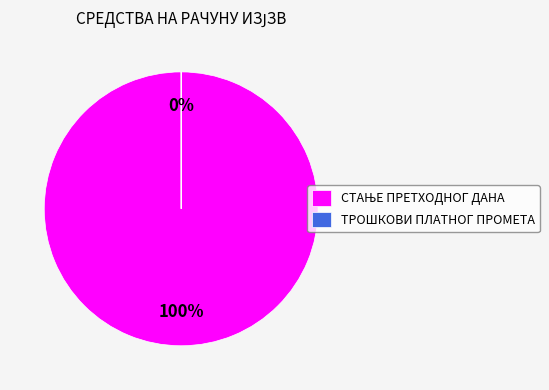

Count the number of slices in the pie.

2